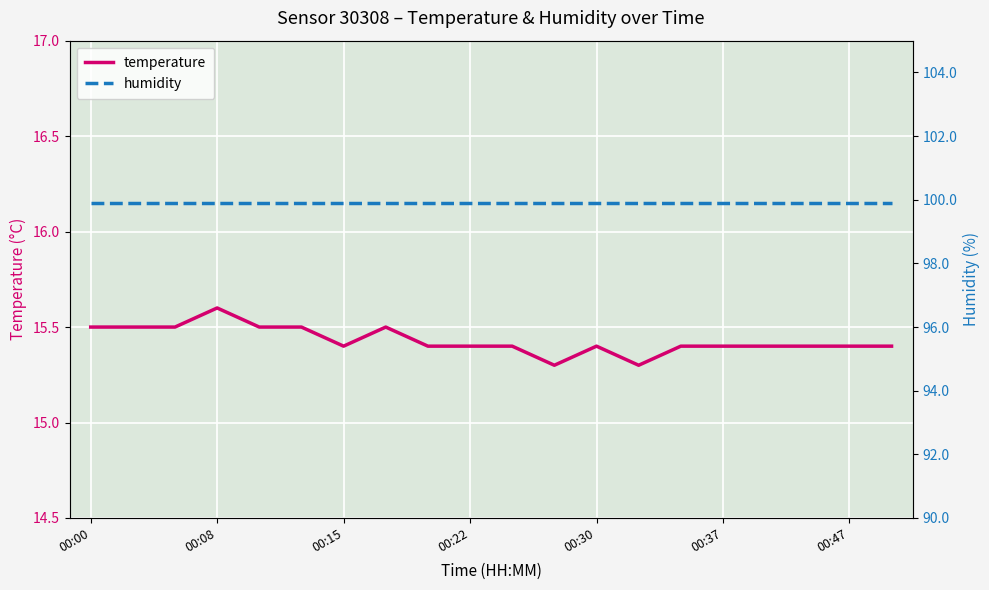

Which series has the widest spread of values?

temperature